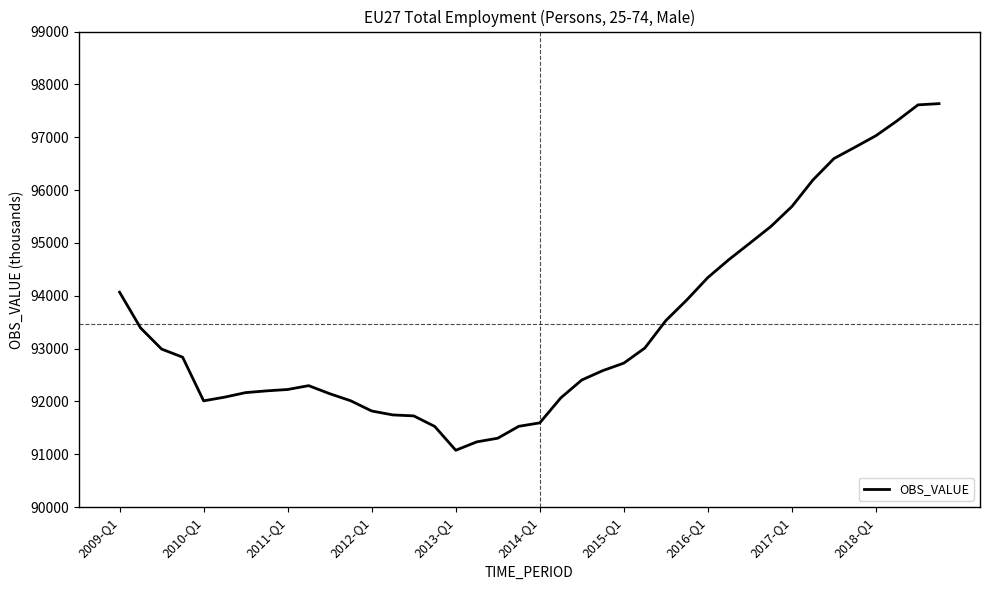

What is the greatest value displayed?

97635.7